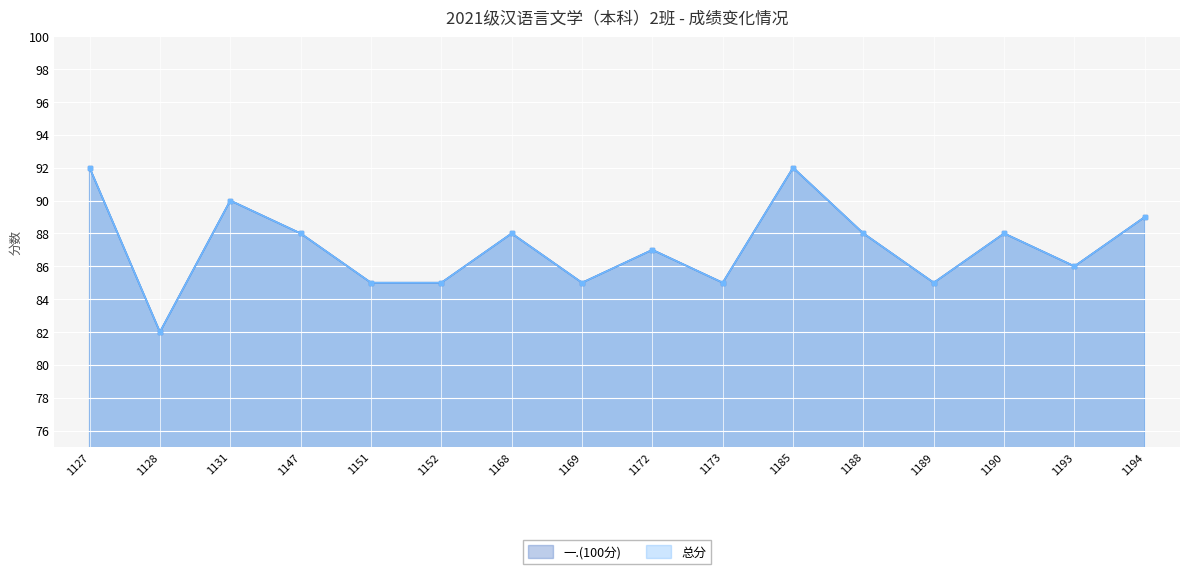

The value of 总分 at 1194 is 158. True or false?

False